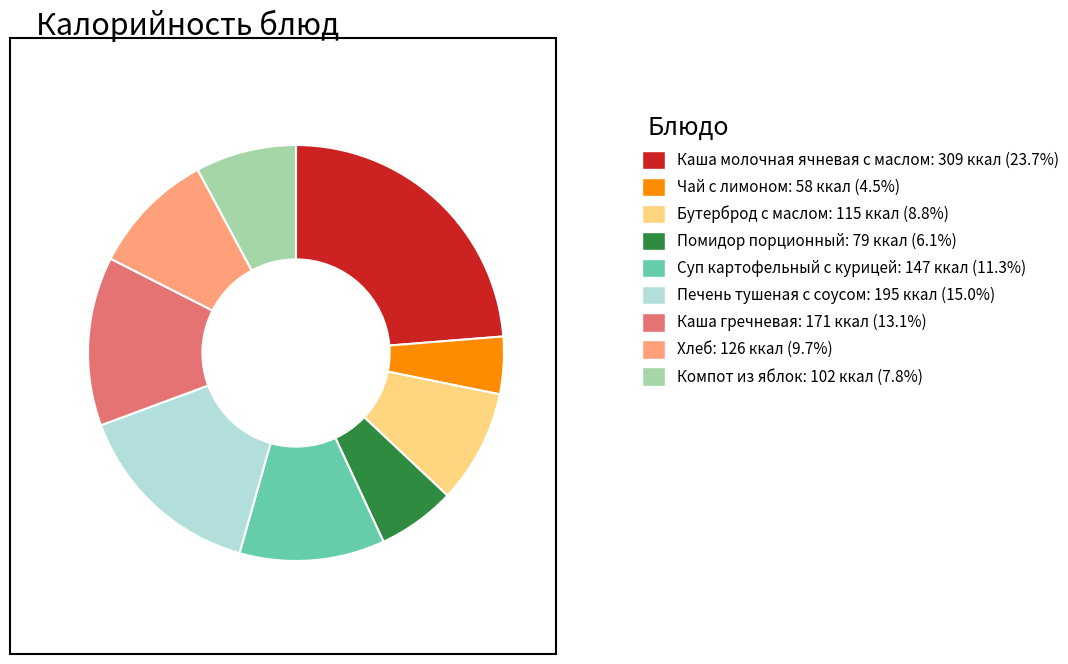

Which slice is the largest?

Каша молочная ячневая с маслом